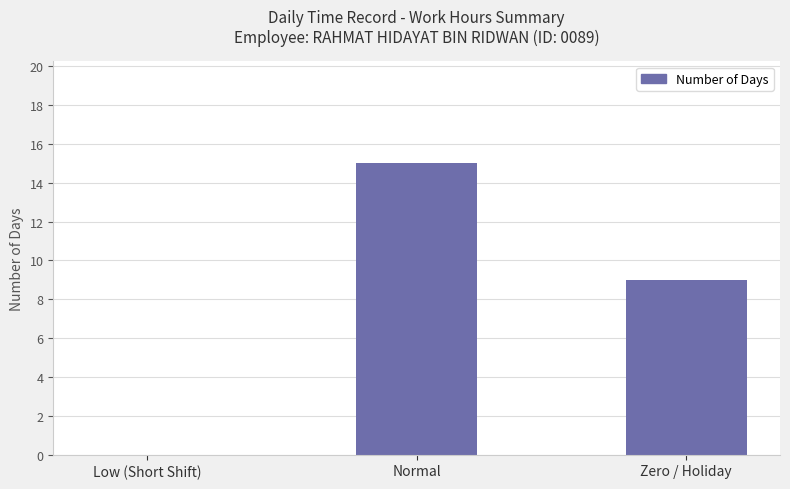

What is the difference between the values at Low (Short Shift) and Zero / Holiday?

9